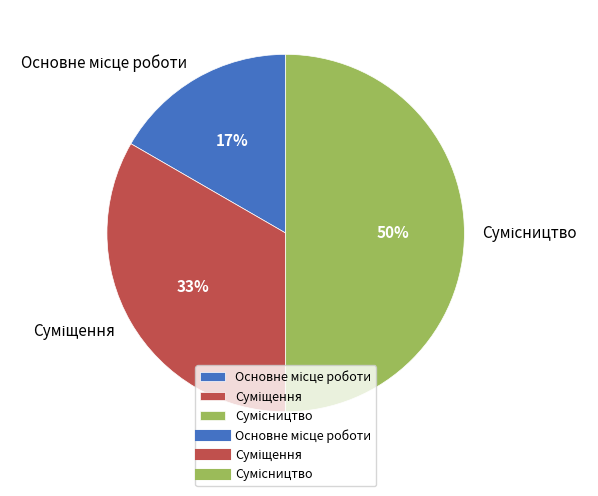

To the nearest percent, what portion does Сумісництво represent?

50%